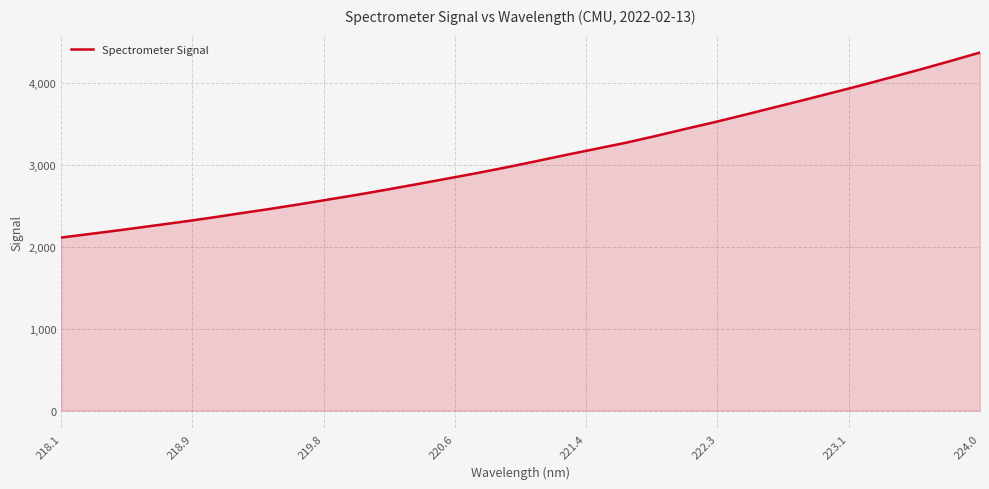

What is the smallest value displayed?

2112.1